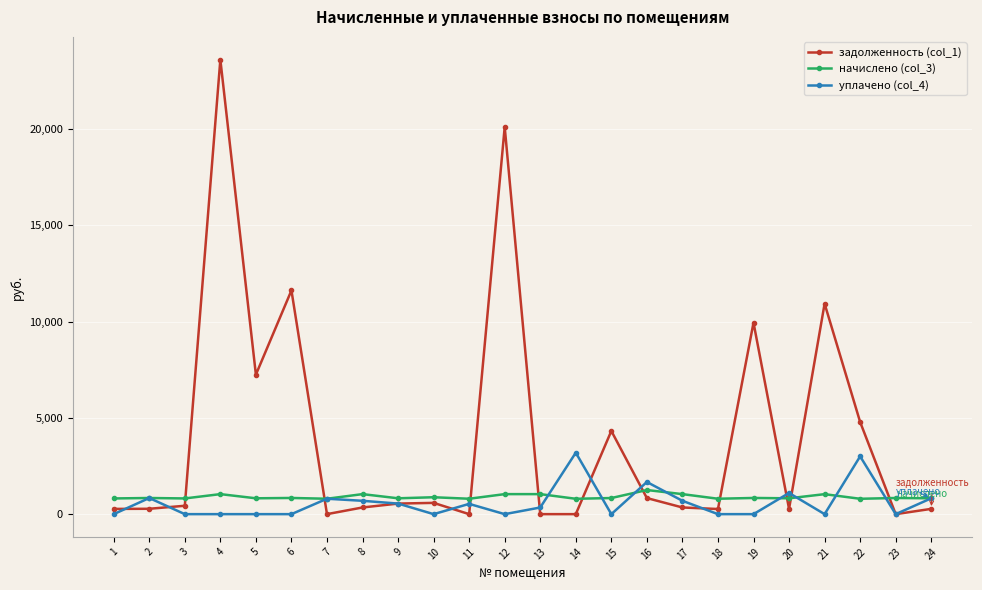

List the series in order of their peak value, lowest first.

начислено (col_3), уплачено (col_4), задолженность (col_1)